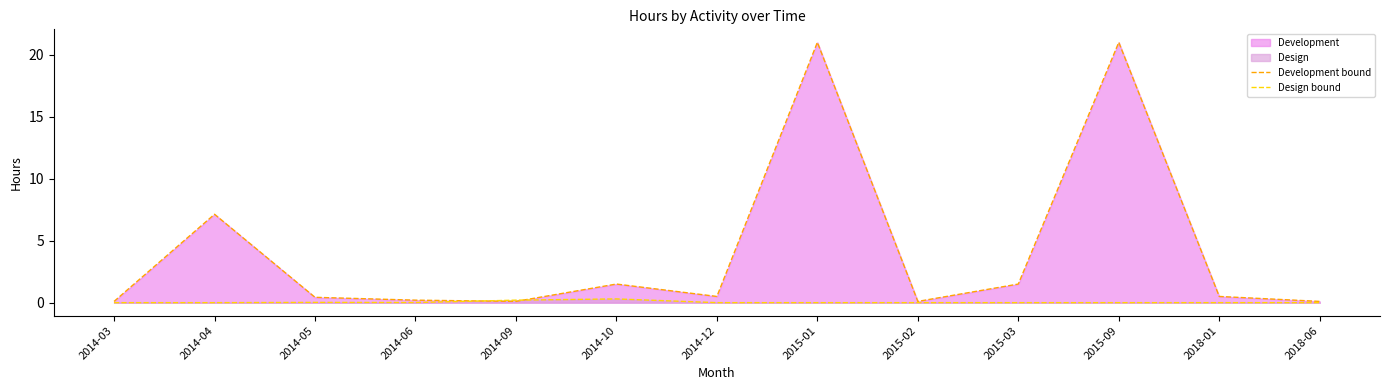

How many lines are shown in the chart?

2